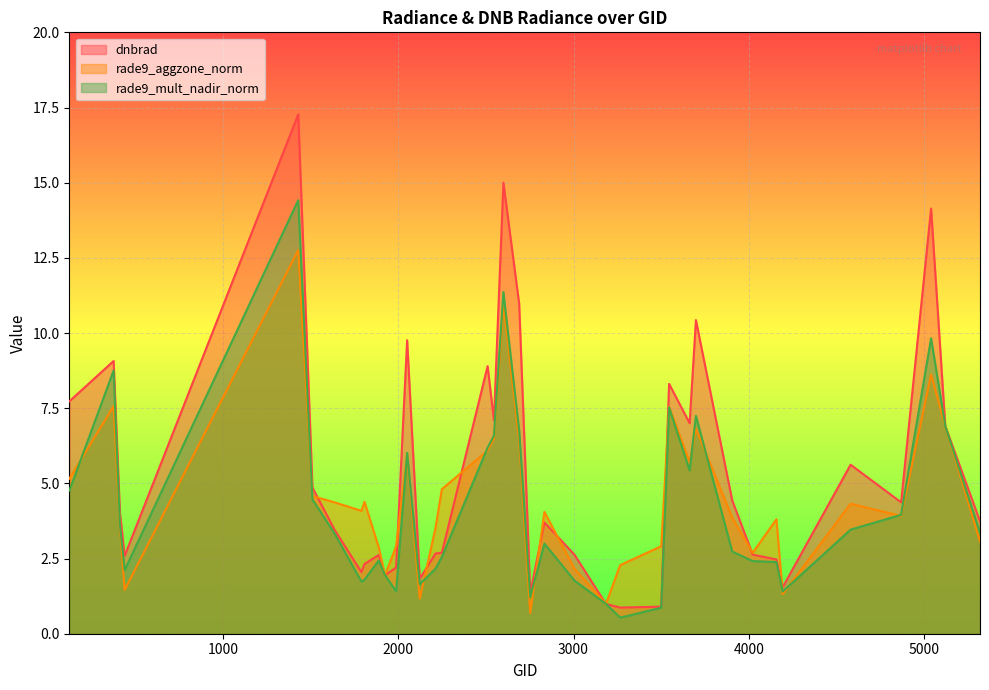

Is the value of dnbrad at 413 greater than the value of rade9_aggzone_norm at 3545?

No